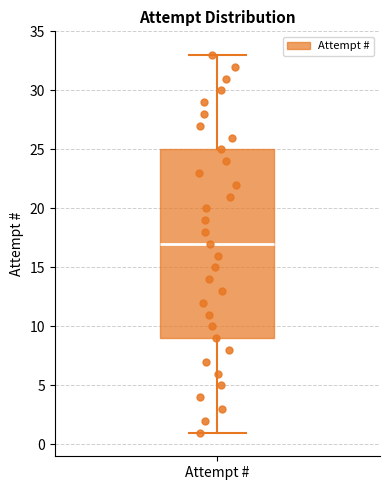

Where does the lower whisker of the box for Attempt # end on the y-axis? The values are not printed on the chart, so give them approximately, as read against the axis.

1